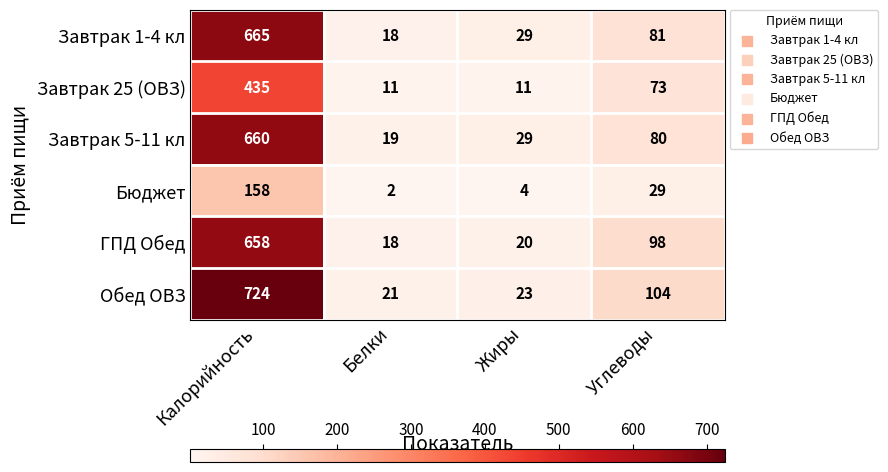

What is the highest value of the Завтрак 25 (ОВЗ) series?

435